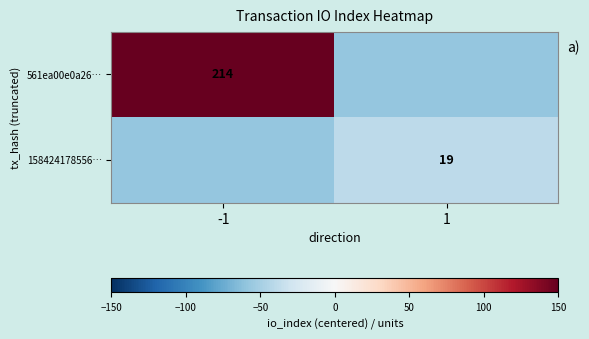

Which label corresponds to the smallest value in the chart?

1